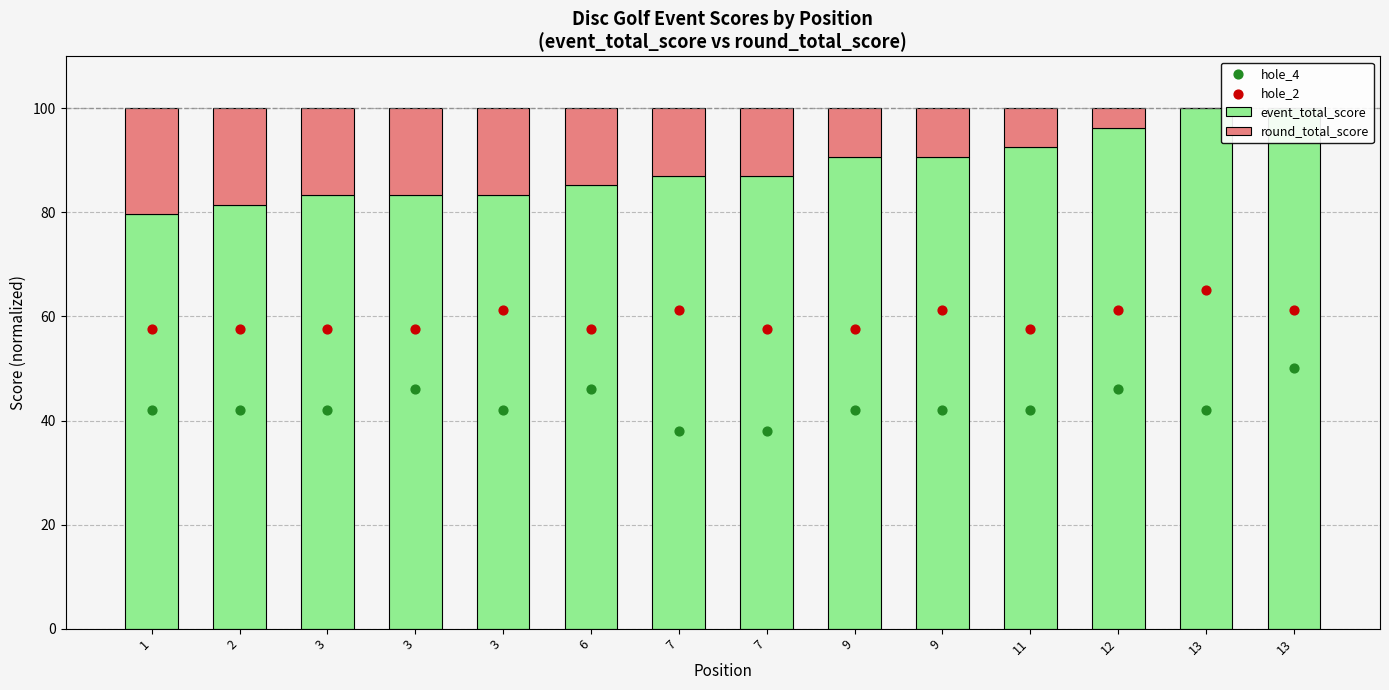

At how many categories does at least one series exceed 33?

14